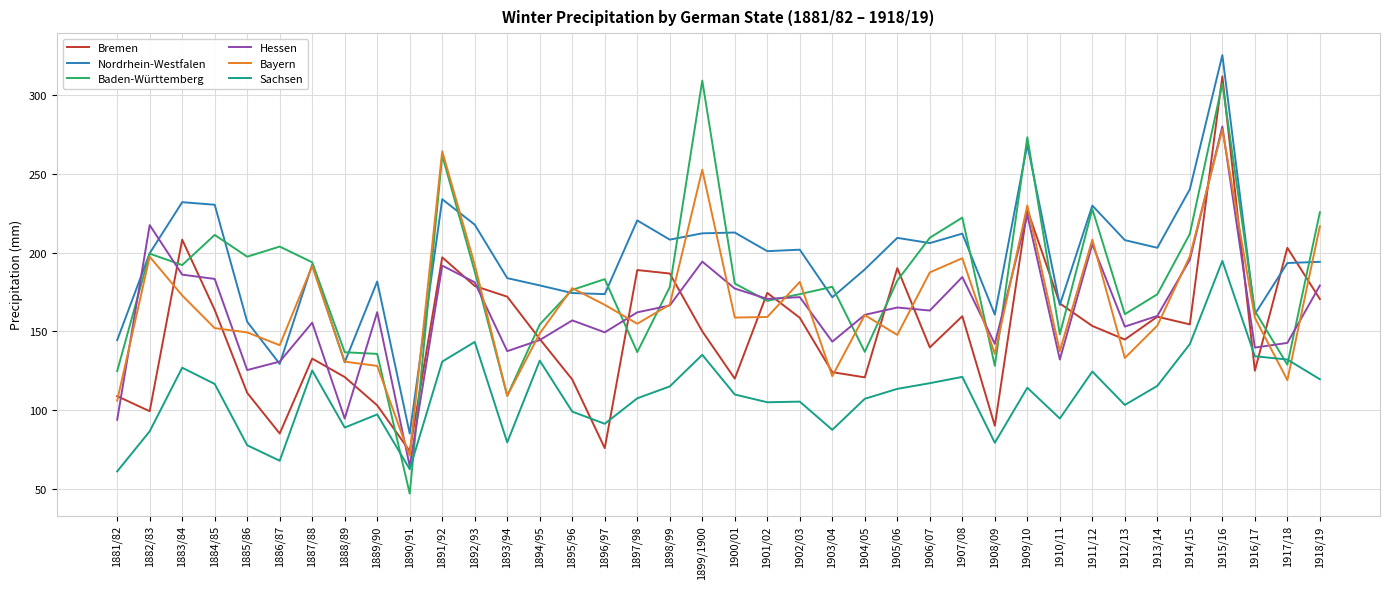

True or false: Nordrhein-Westfalen has a value of 304.3 at 1887/88.

False